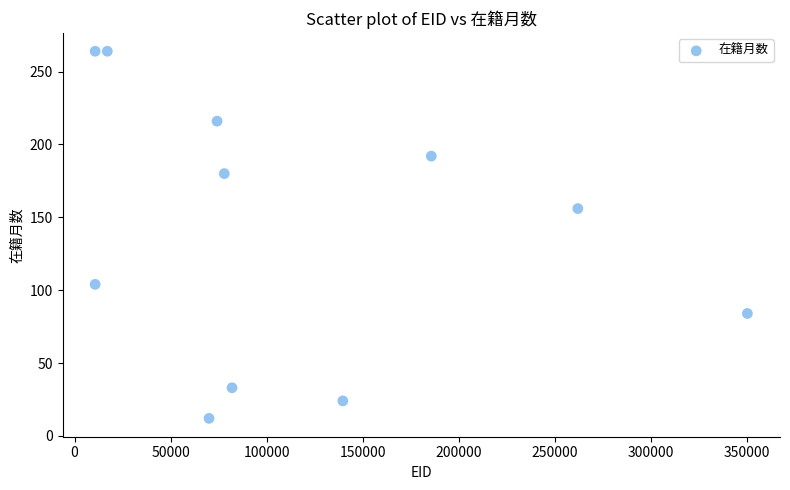

What is the average X value?

116409